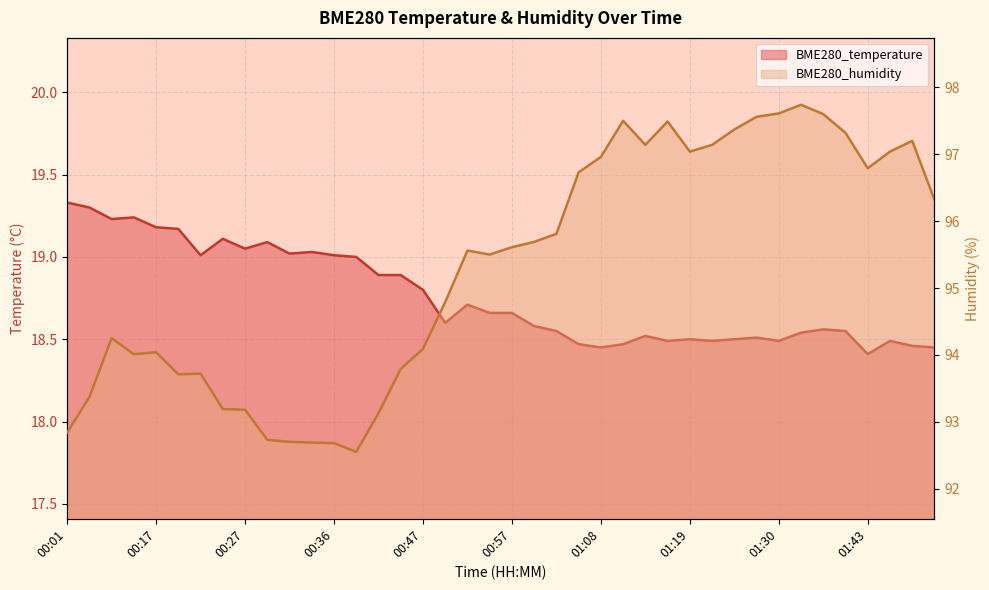

True or false: BME280_humidity and BME280_temperature intersect in this chart.

False